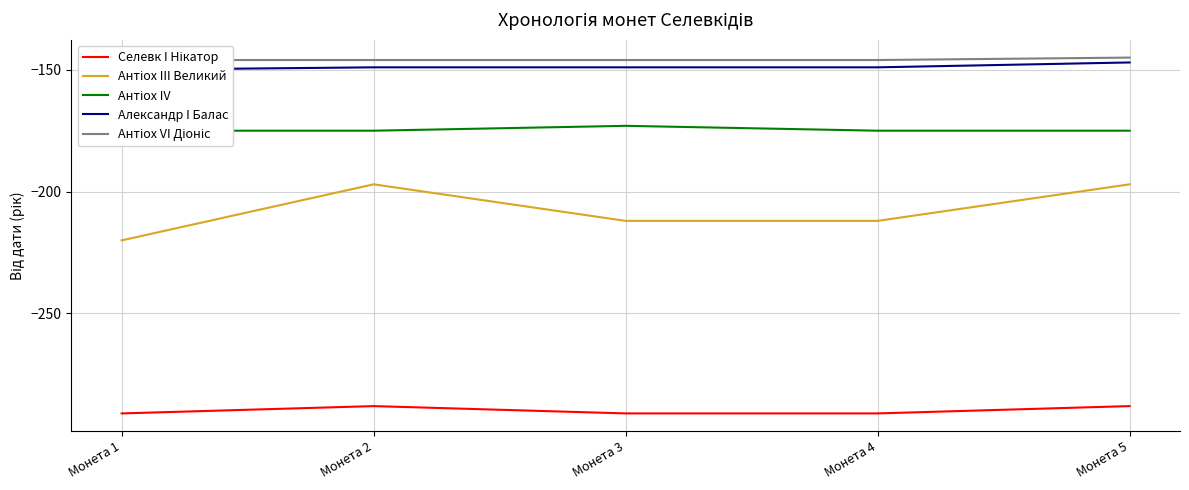

What is the greatest value displayed?

-145